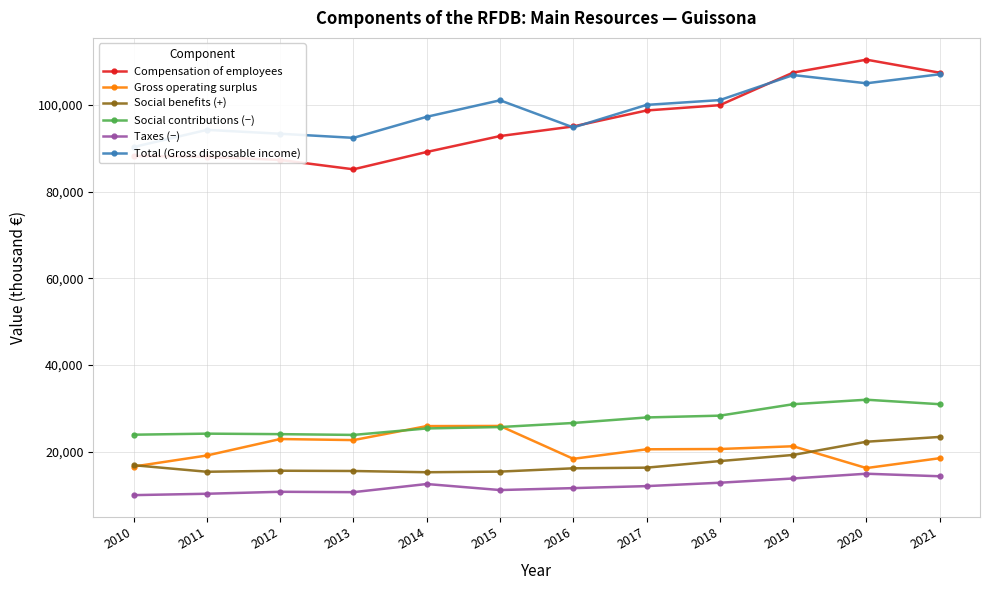

Where is the first local maximum for Gross operating surplus?

2012